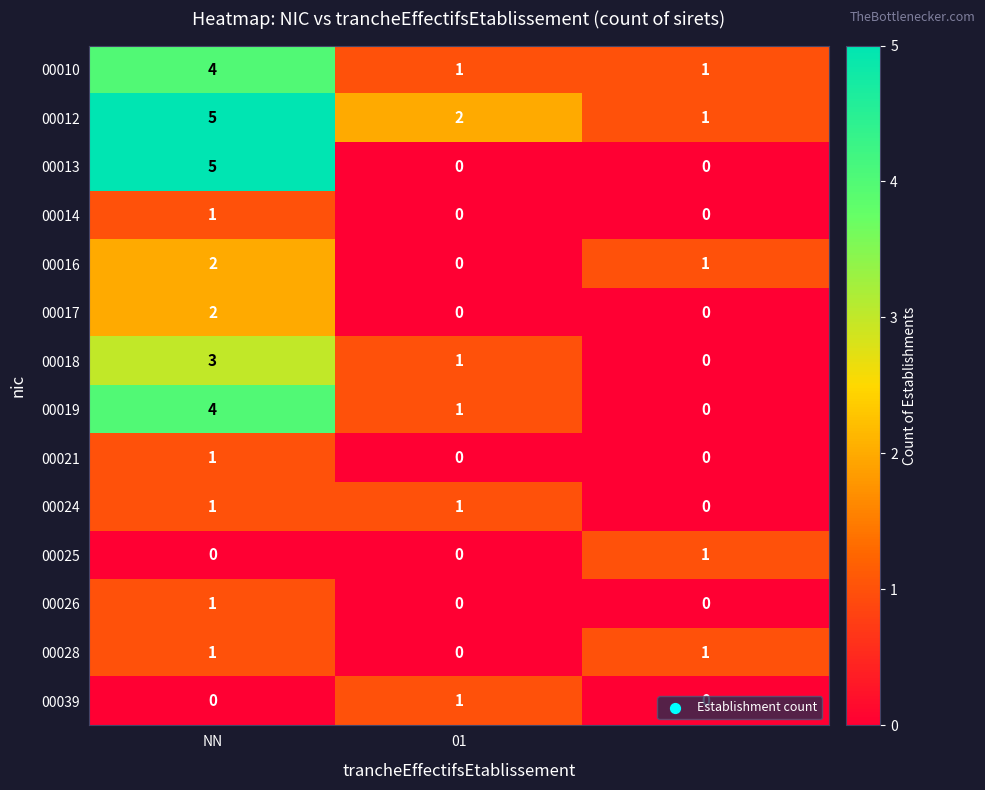

What is the difference between the maximum and minimum values in the 00013 series?

5